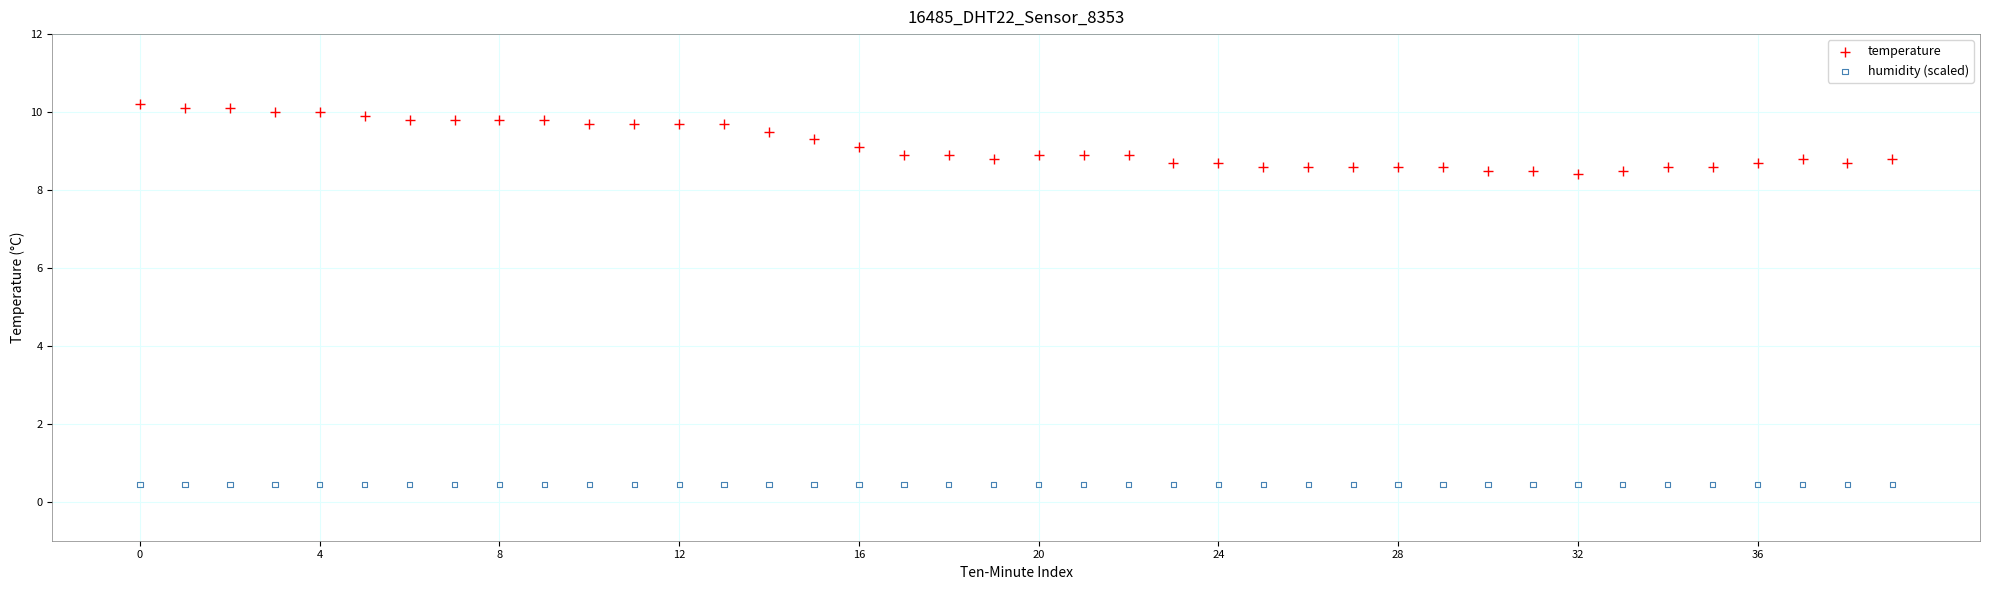

Which series contains the lowest Y value?

humidity (scaled)